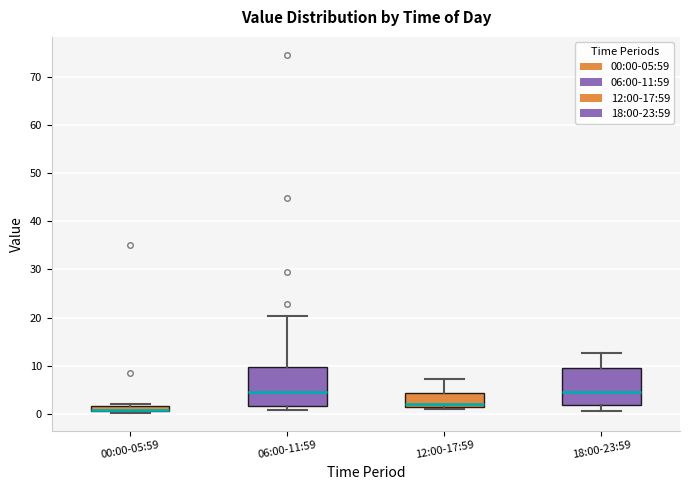

Where does the upper whisker of the box for 18:00-23:59 end on the y-axis? The values are not printed on the chart, so give them approximately, as read against the axis.

13